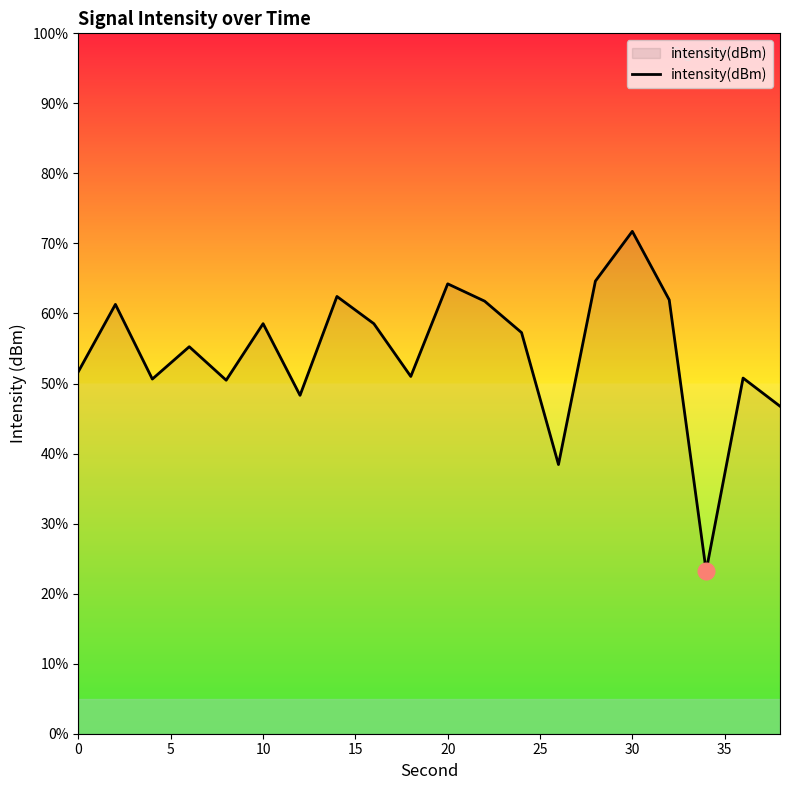

What is the minimum value shown in the chart?

23.2